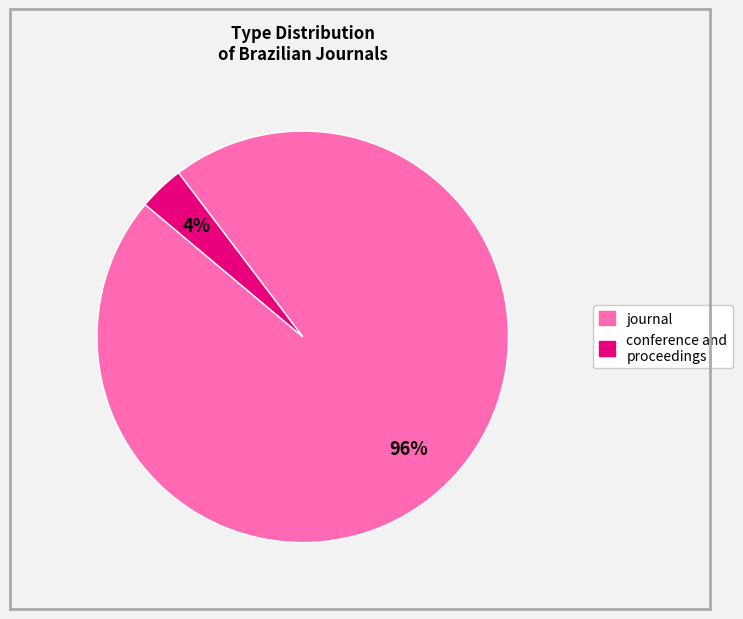

Is it true that journal is 86% of the pie?

False